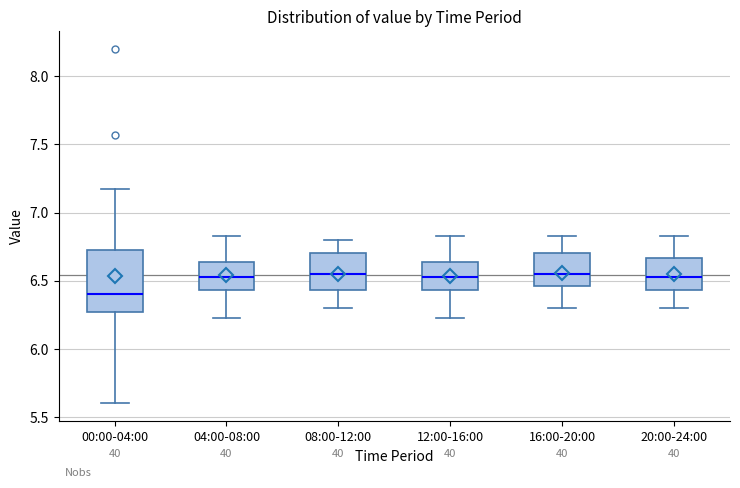

Where does the upper whisker of the box for 12:00-16:00 end on the y-axis? The values are not printed on the chart, so give them approximately, as read against the axis.

6.85